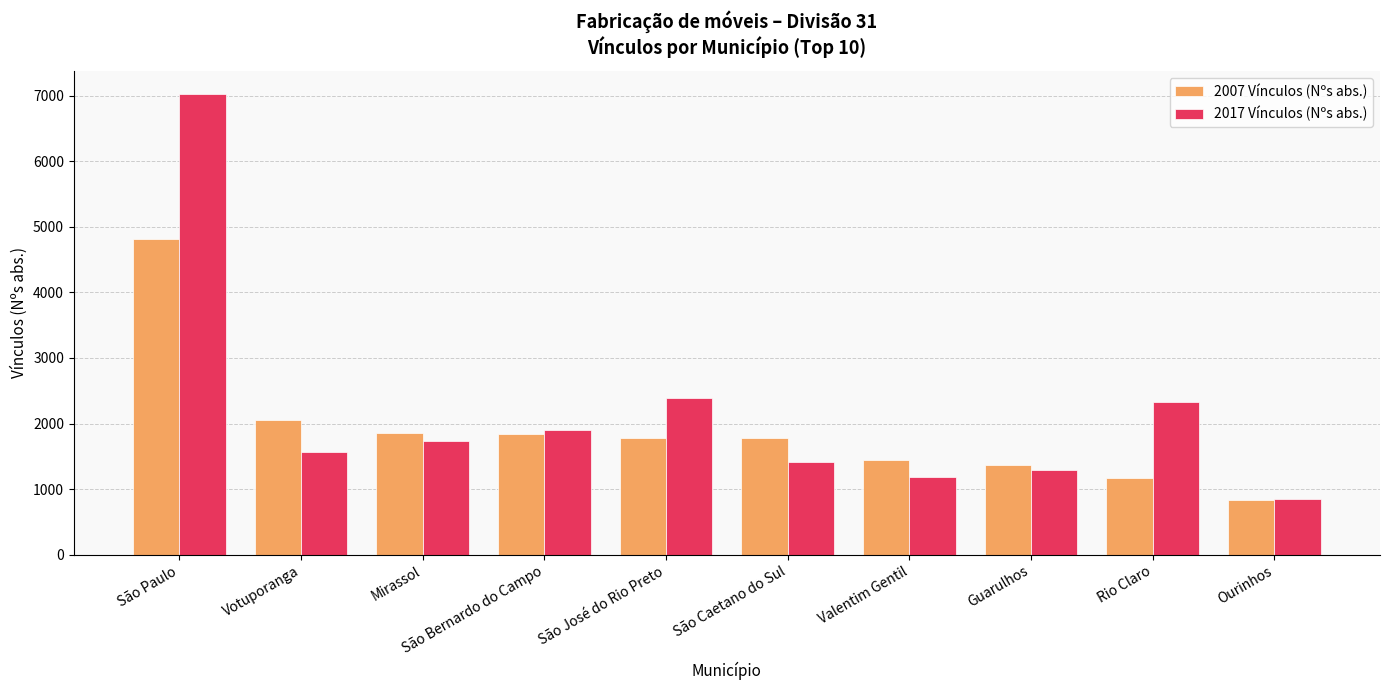

What is the total value across all series at São Caetano do Sul?

3193